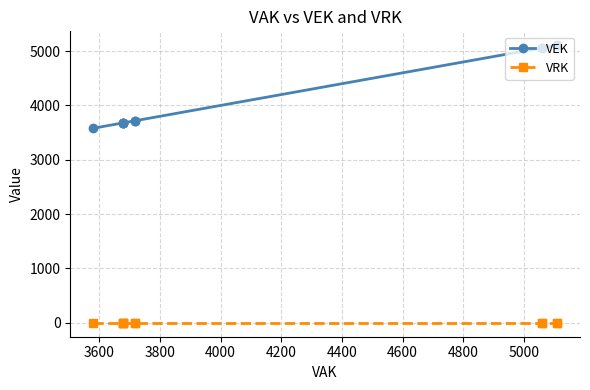

What is the total value across all series at 5000?

5059